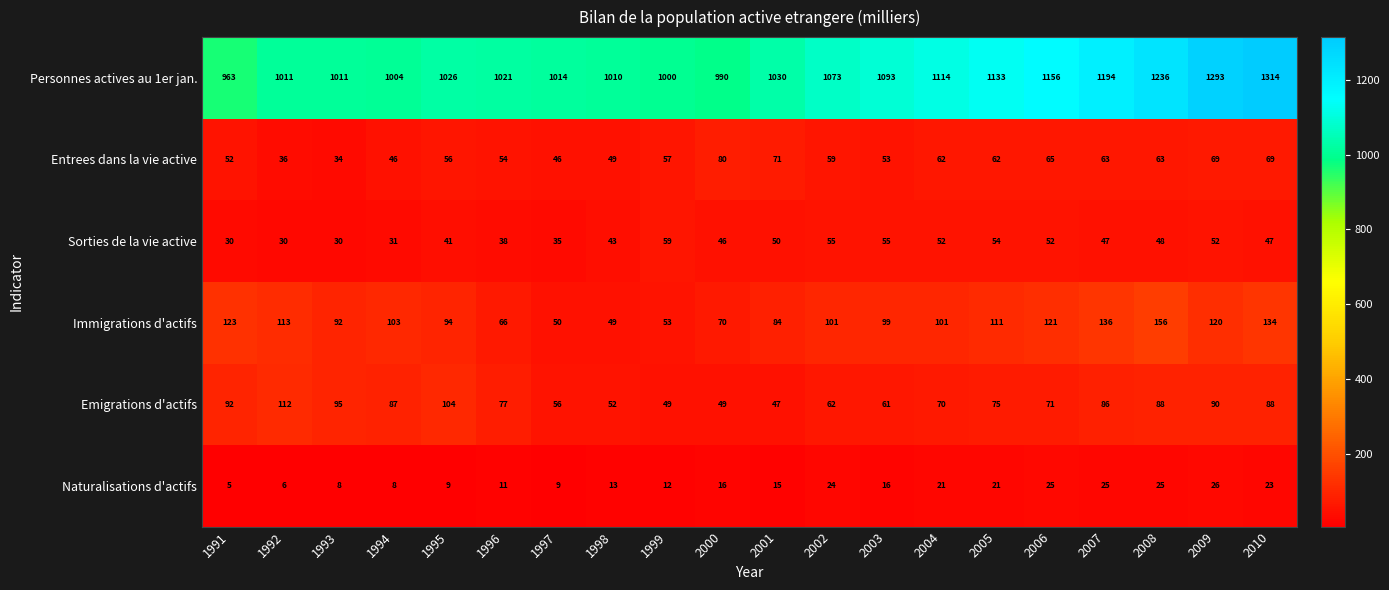

Is the value of Naturalisations d'actifs at 1994 greater than the value of Sorties de la vie active at 1996?

No